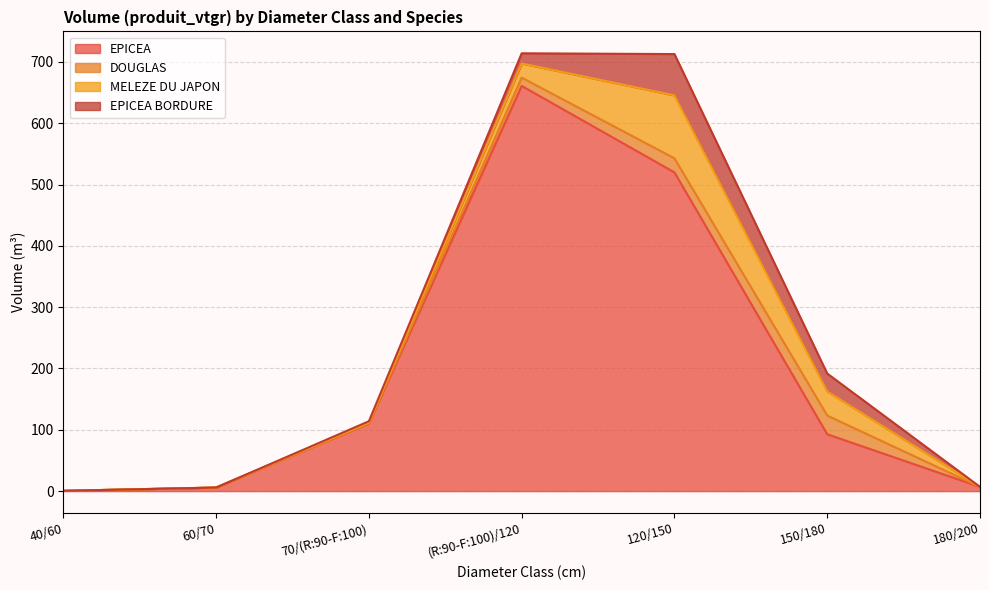

What position from the left is 40/60?

1